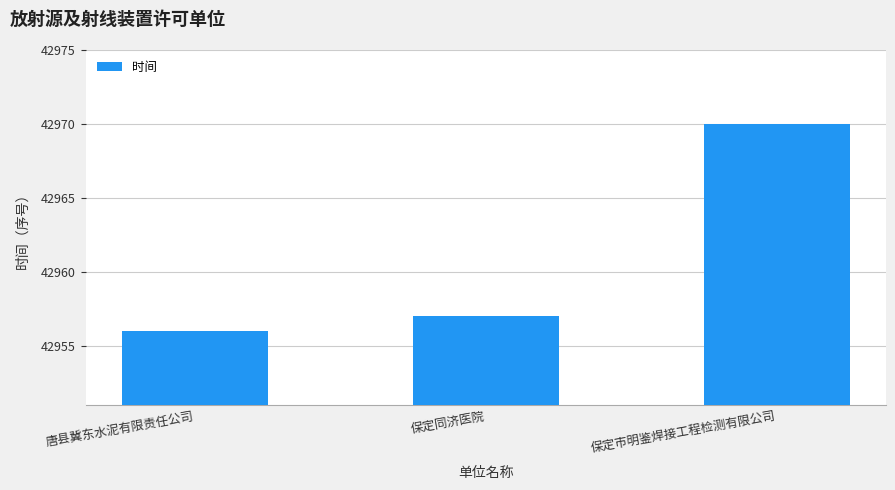

What is the minimum value shown in the chart?

42956